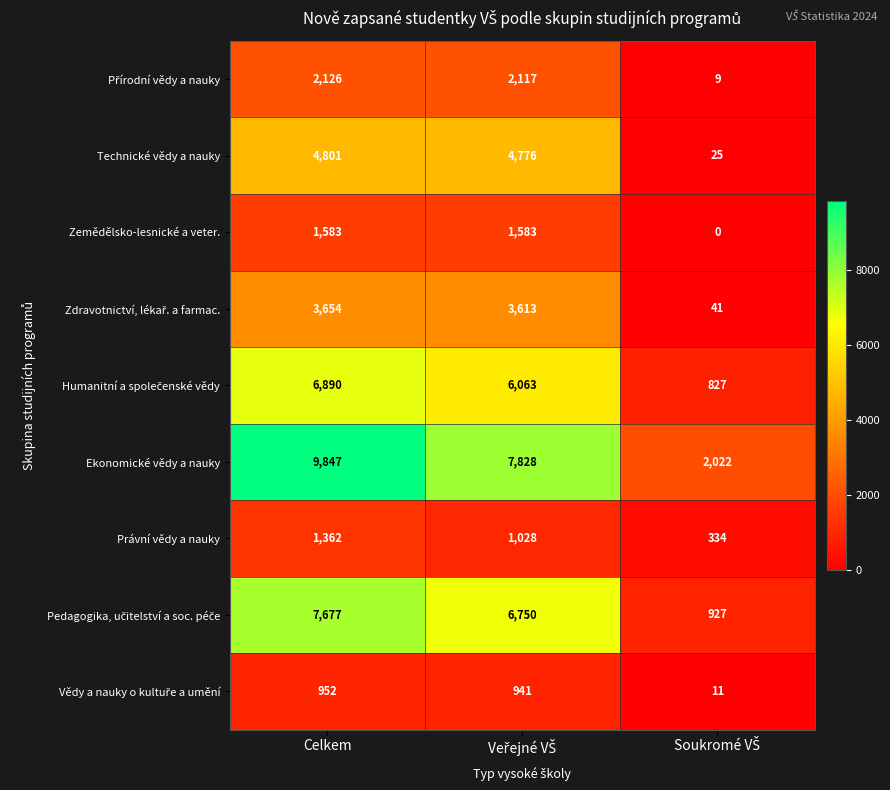

What is the highest value of the Zemědělsko-lesnické a veter. series?

1583